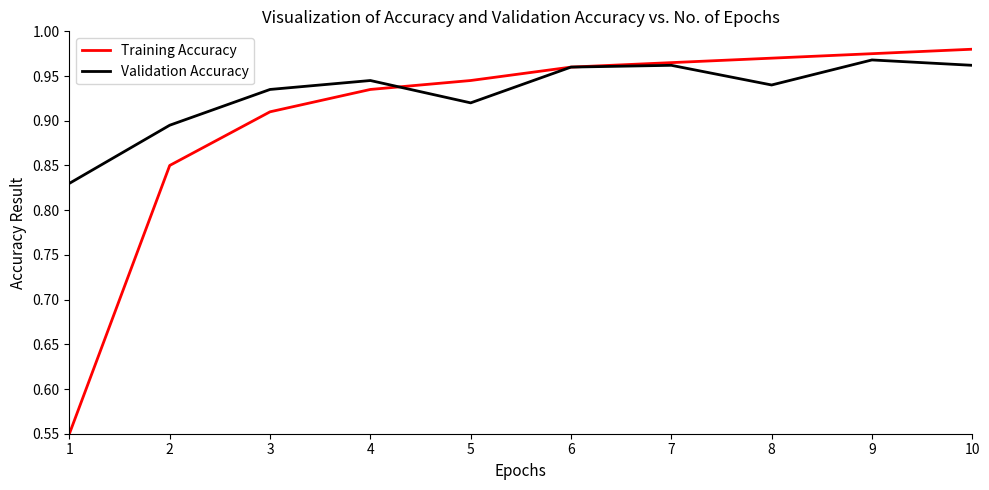

The Training Accuracy series shows 0.4 at 5. True or false?

False